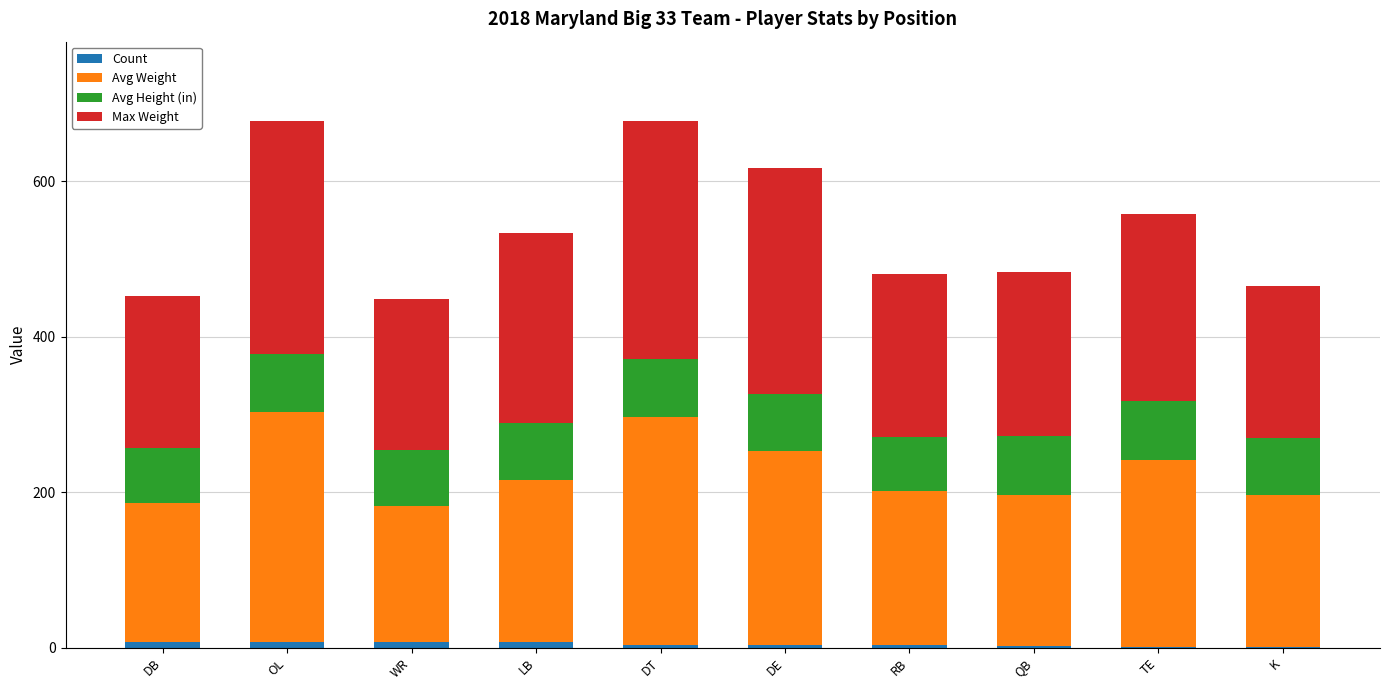

What is the label of the 8th bar from the right?

WR